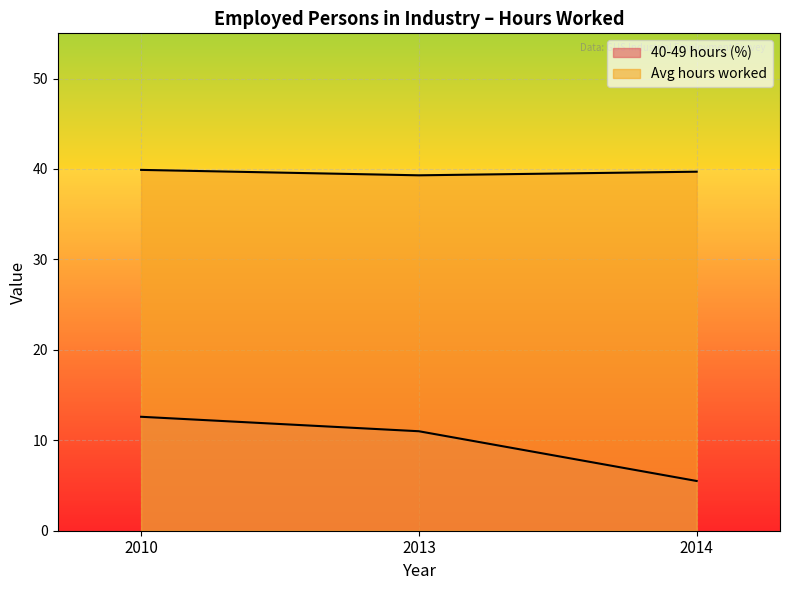

Rank the series at 2010 from highest to lowest value.

Avg hours worked, 40-49 hours (%)